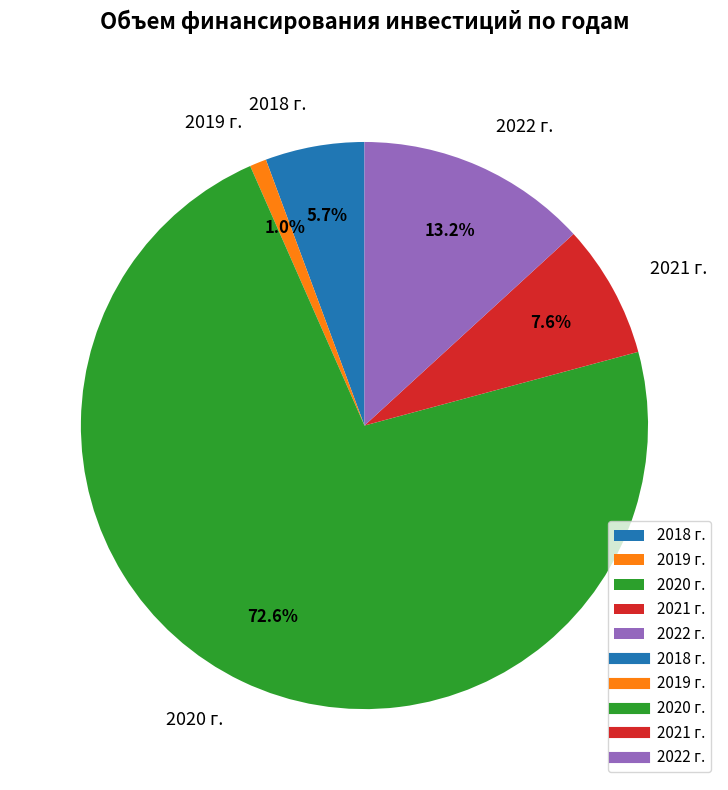

What is the smallest slice in the pie chart?

2019 г.